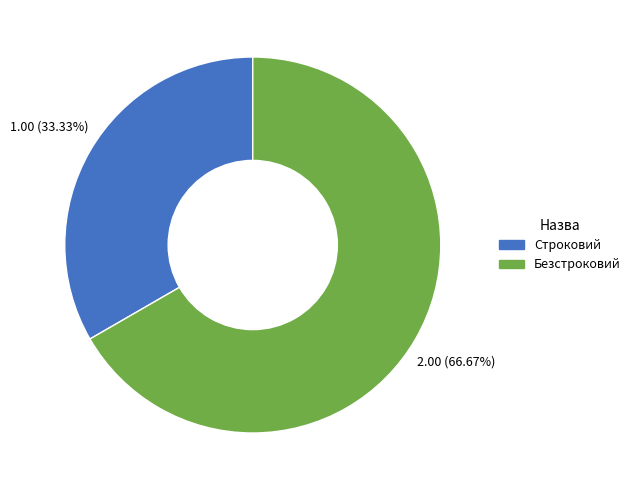

How many slices are in this pie chart?

2